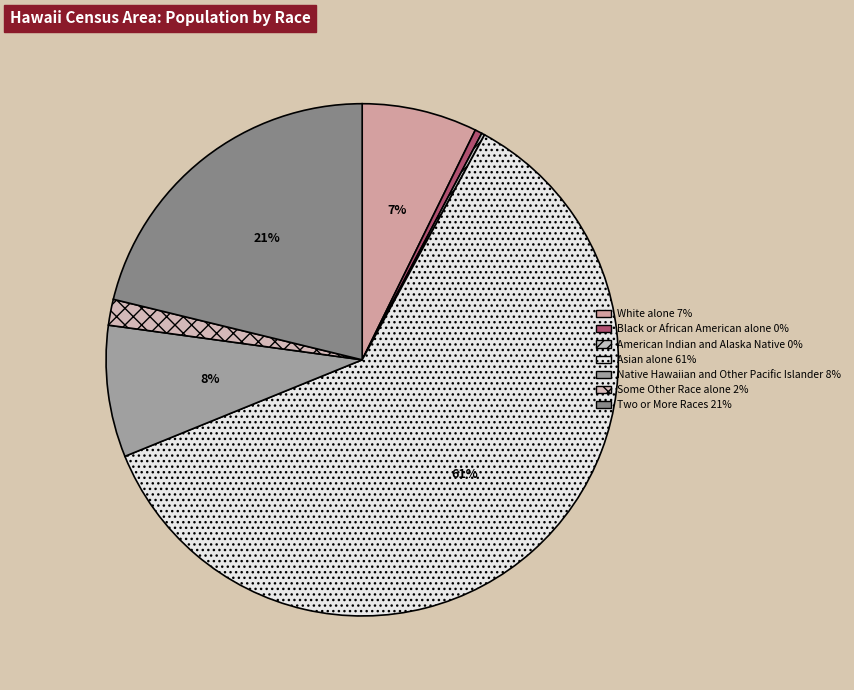

Is it true that Two or More Races is 12% of the pie?

False